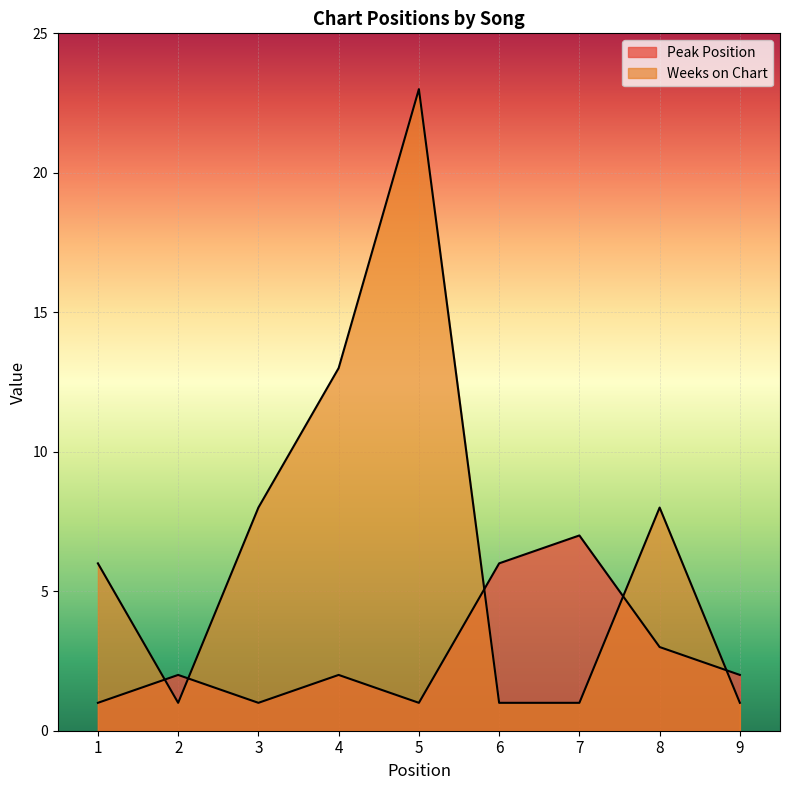

What is the value of the Peak Position point at the 8th from the left?

3